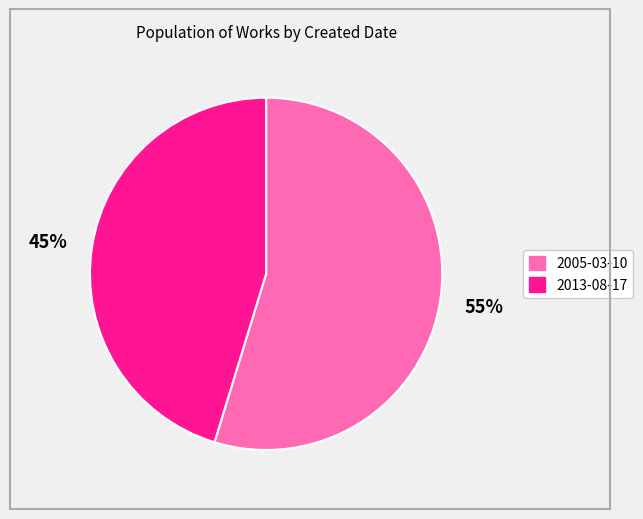

Do 2013-08-17 and 2005-03-10 together represent more than half of the pie?

Yes